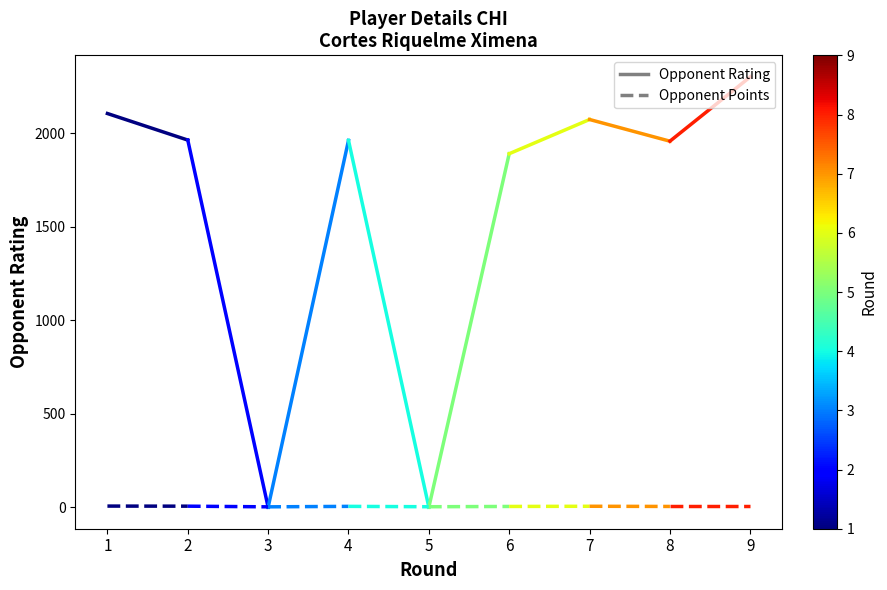

What is the sum of all Opponent Points values?

11.5